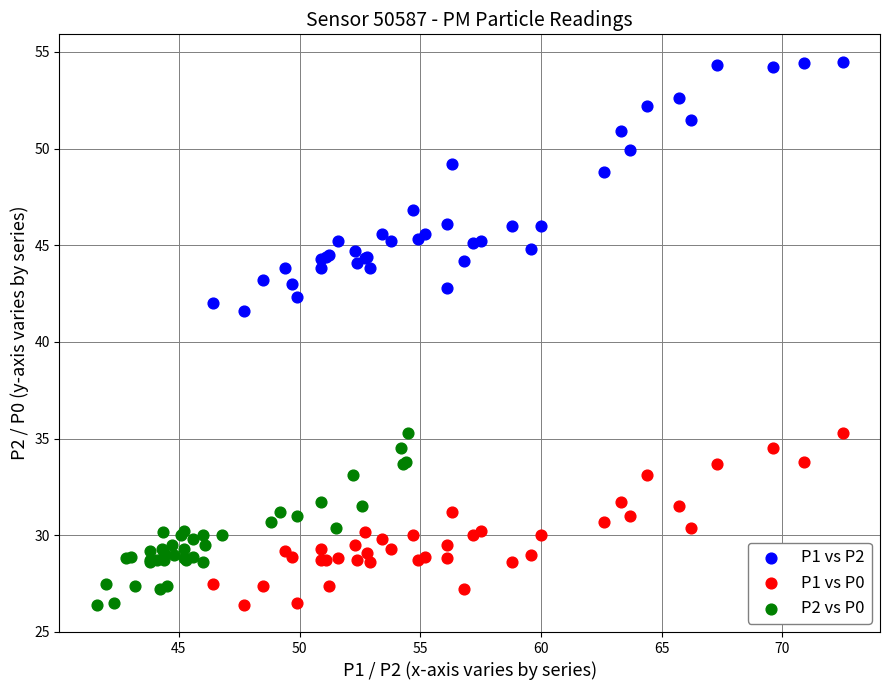

Which series reaches the maximum Y coordinate?

P1 vs P2